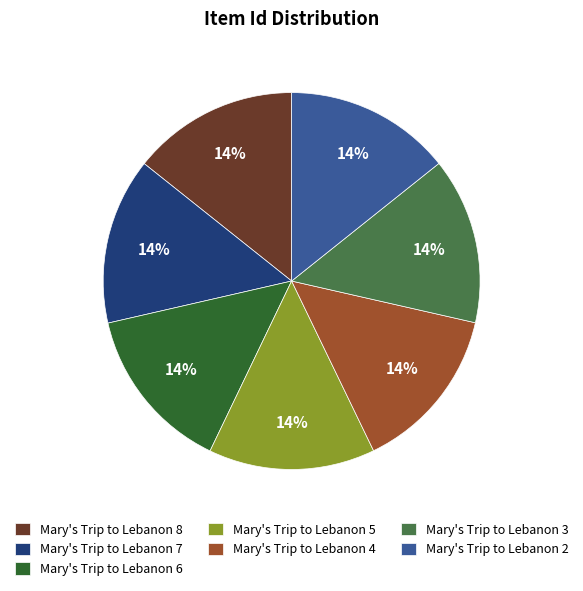

To the nearest percent, what percentage of the pie is Mary's Trip to Lebanon 4?

14%